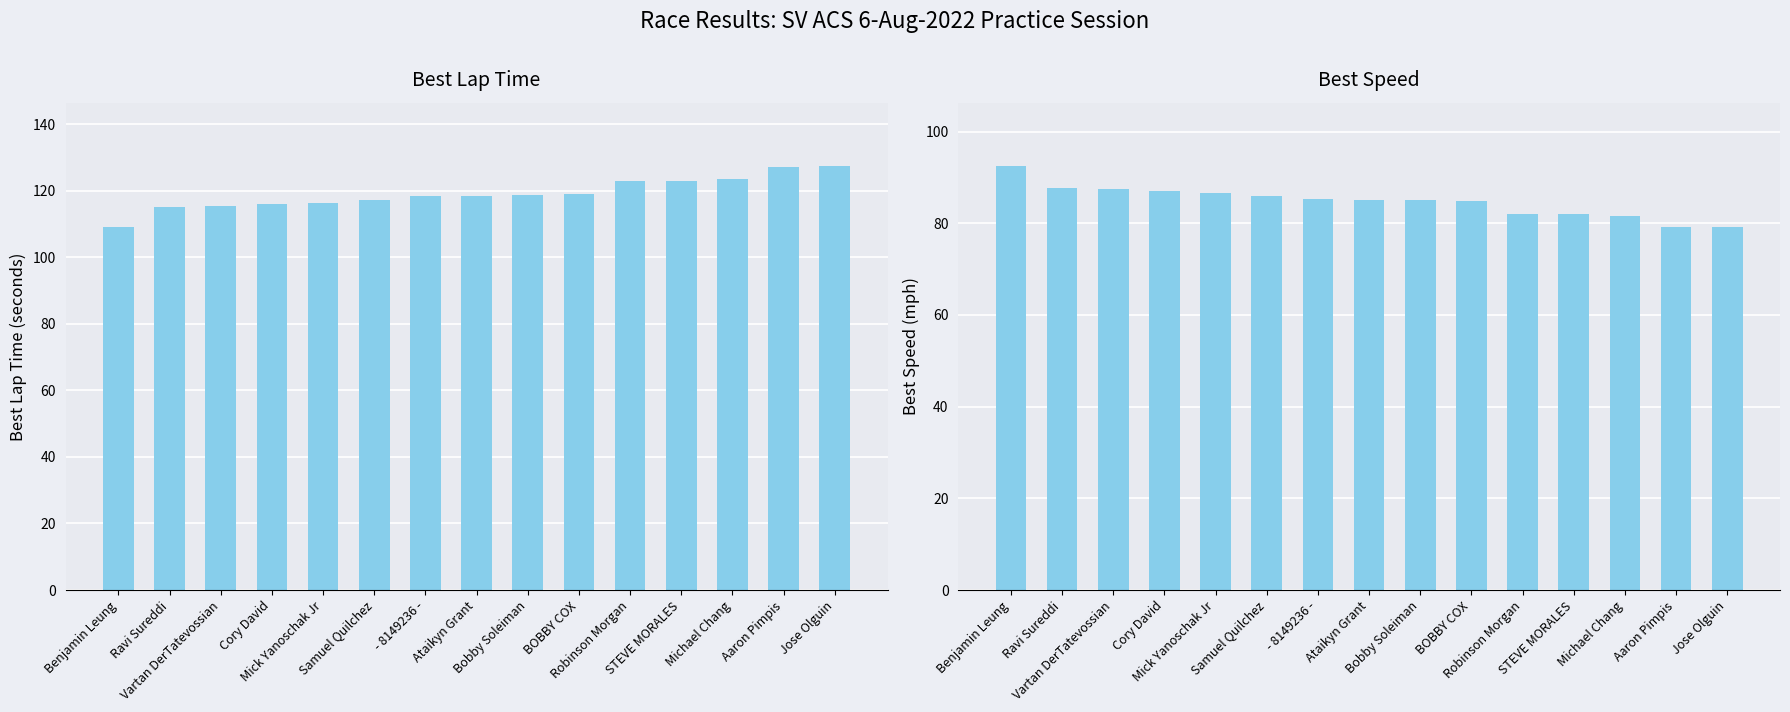

The Best Speed series shows 142.5 at Aaron Pimpis. True or false?

False